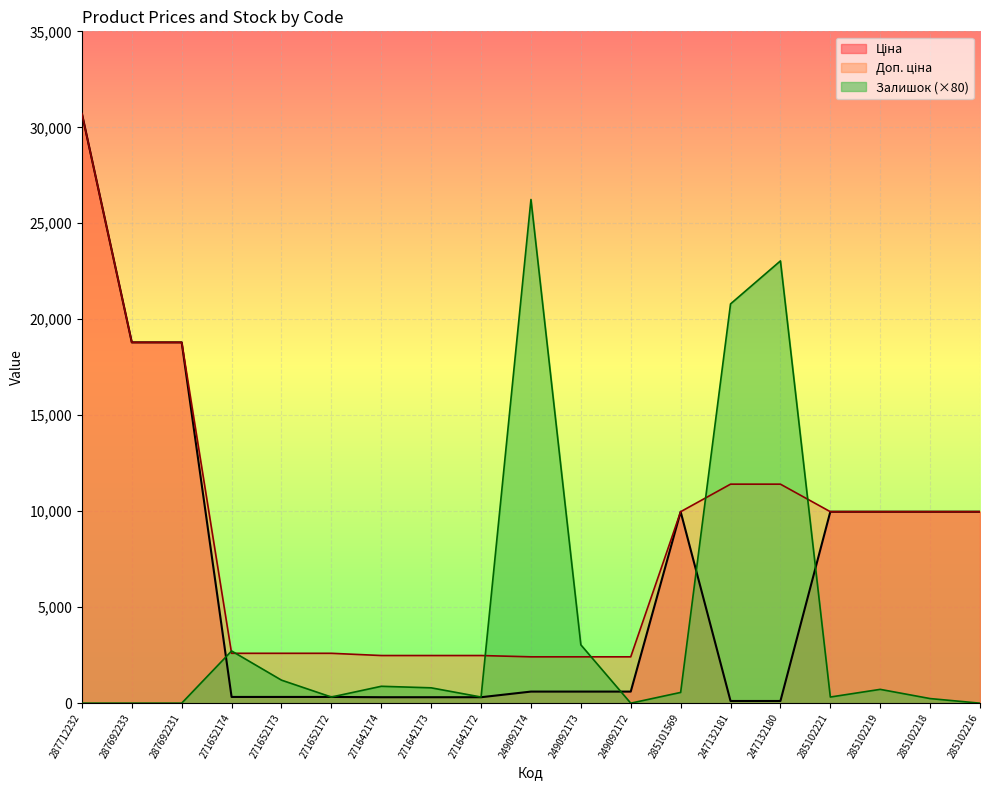

What is the average value of the Доп. ціна series?

8604.9